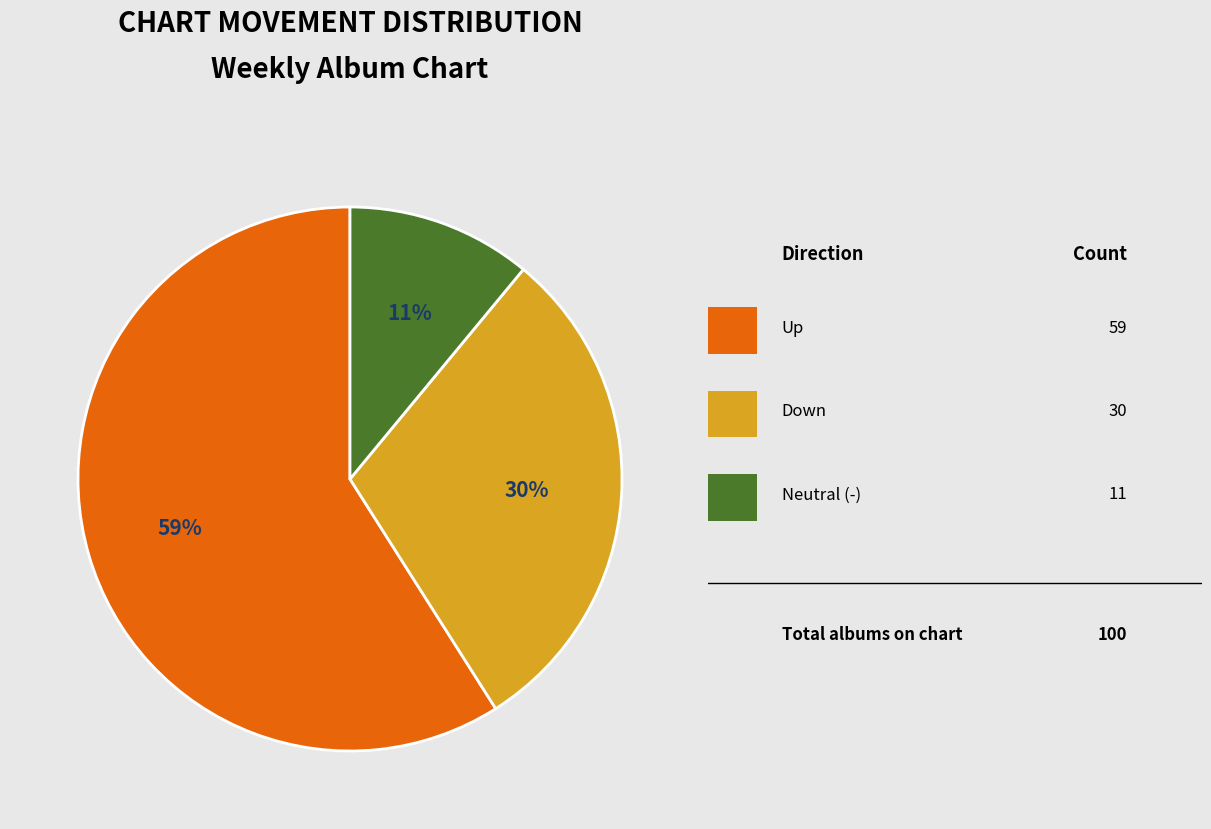

Is there any slice that represents more than half of the pie?

Yes